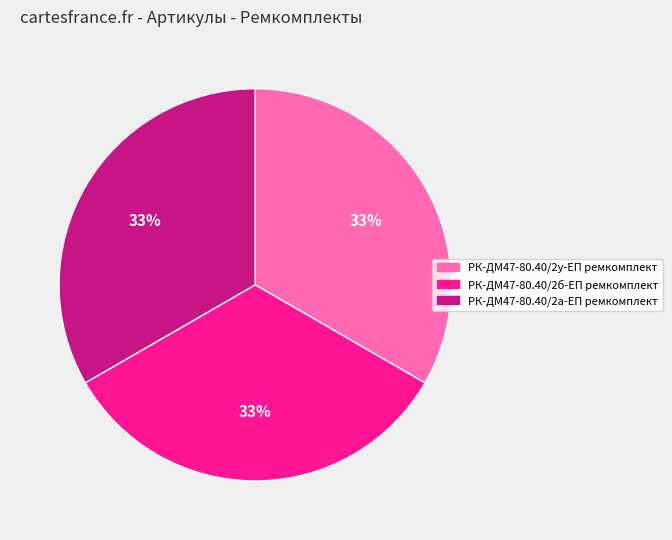

Does any single category account for the majority?

No